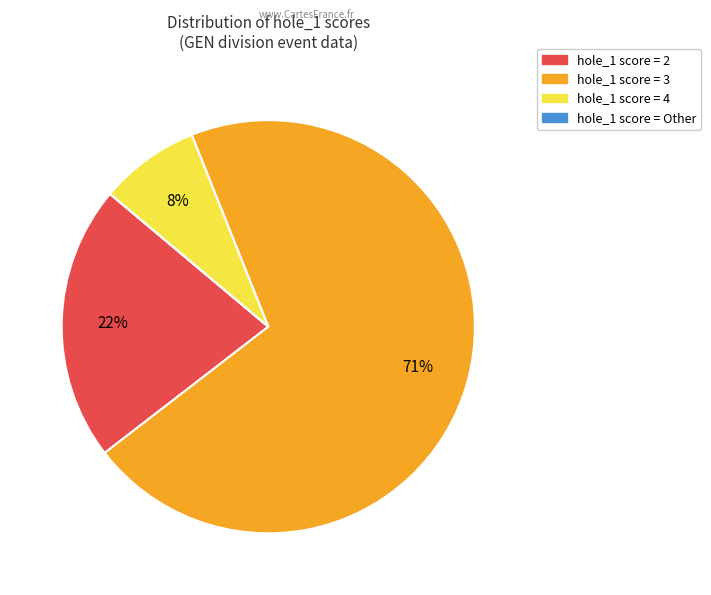

To the nearest percent, what is the average slice percentage?

25%